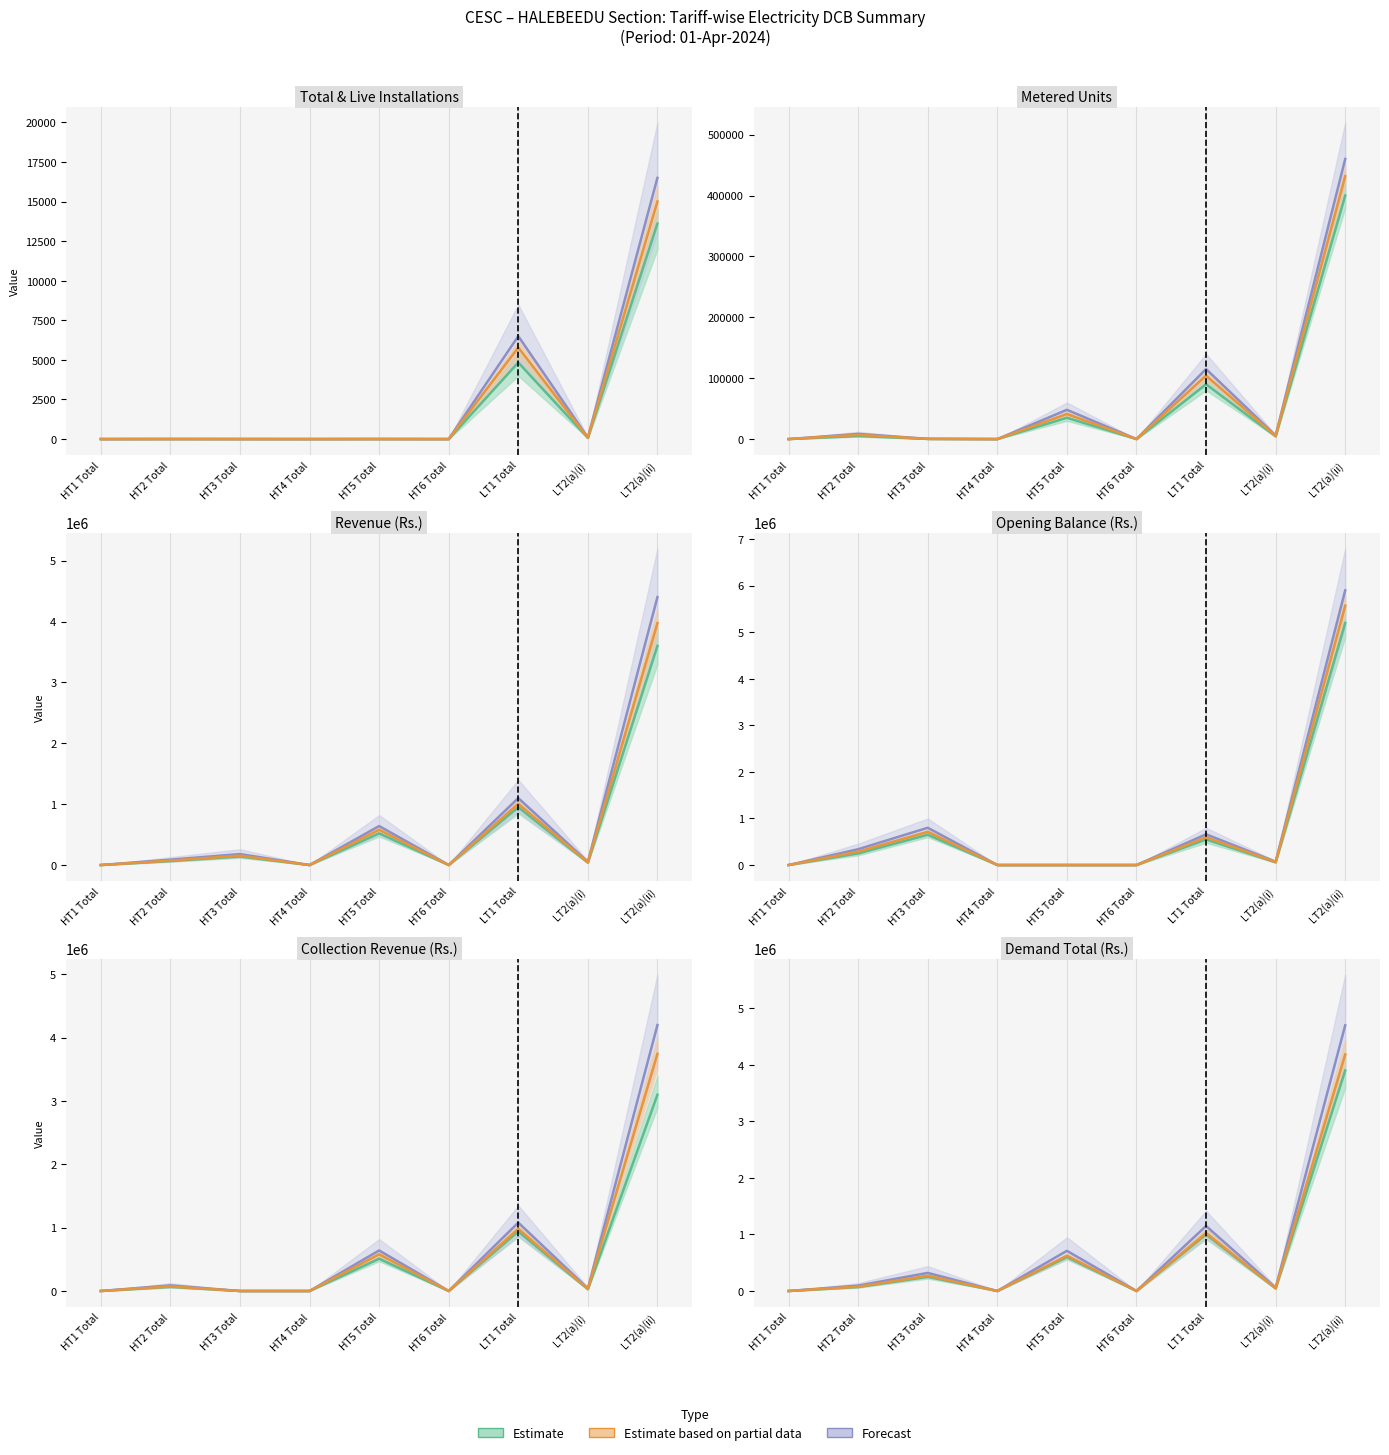

Is the value of Estimate at HT1 Total greater than the value of Estimate based on partial data at HT4 Total?

No